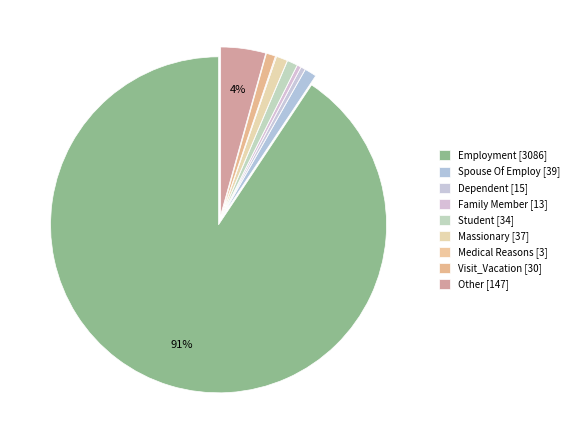

True or false: Student accounts for 1% of the total.

True